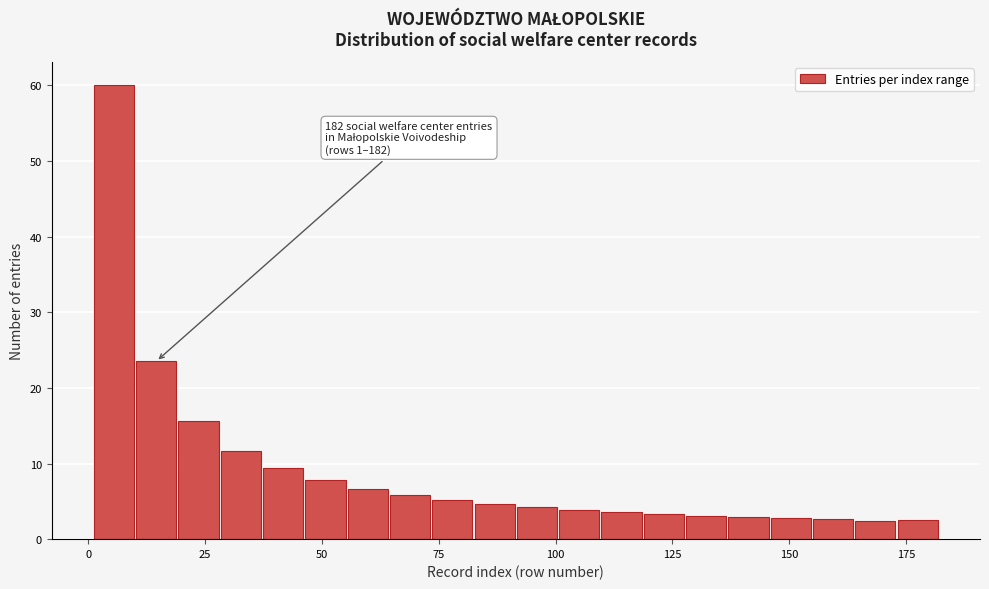

Read against the x-axis, roughly where is the centre of the tallest bar?

5